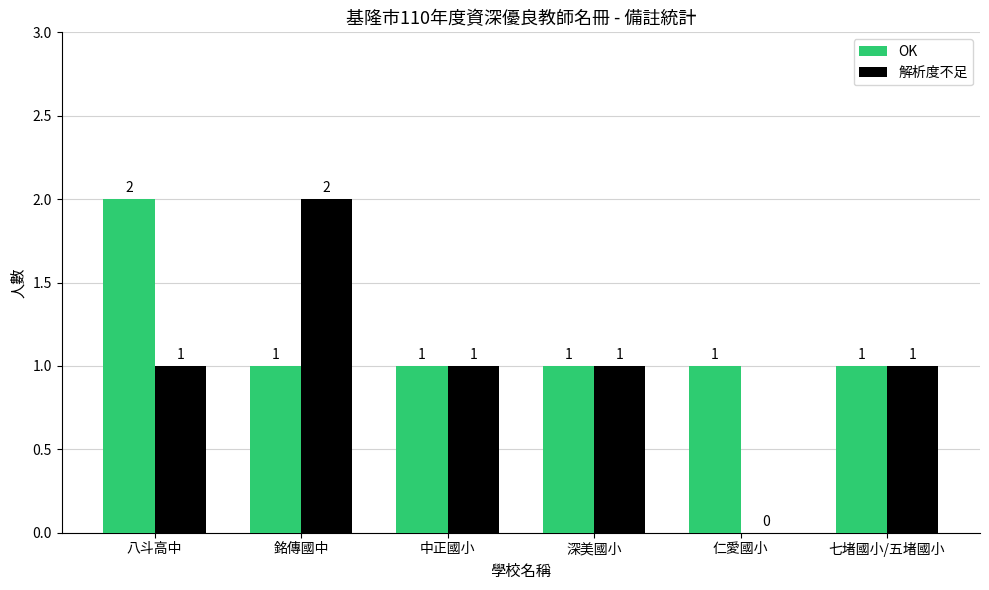

Which category has the highest value in the 解析度不足 series?

銘傳國中